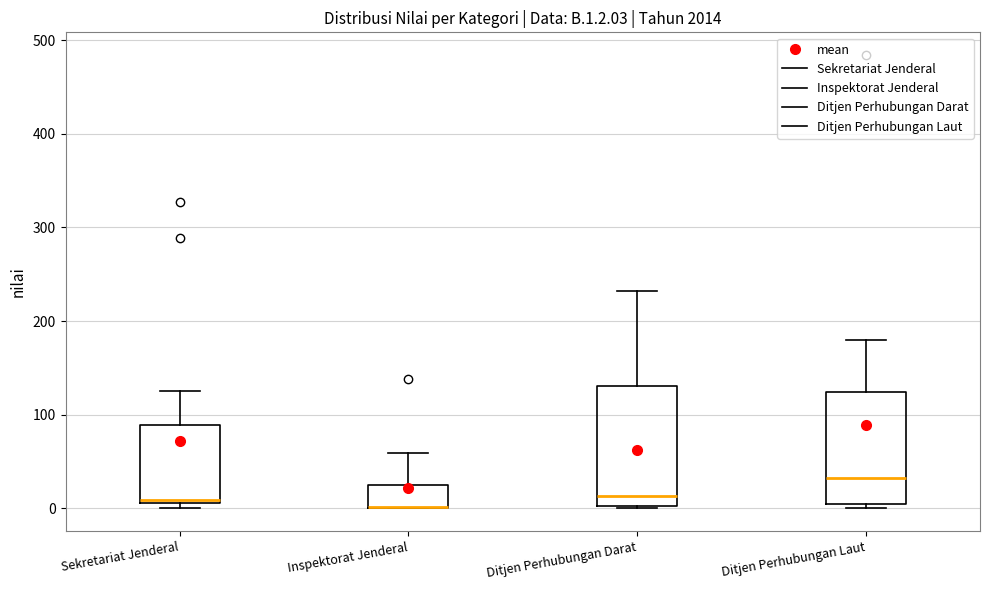

Where does the median line of the box for Ditjen Perhubungan Laut sit on the y-axis? The values are not printed on the chart, so give them approximately, as read against the axis.

30